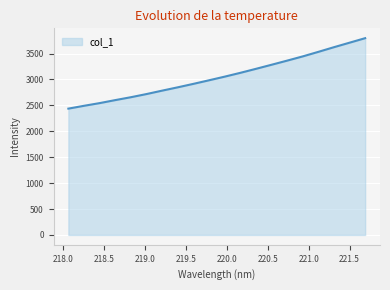

What is the difference between the maximum and minimum values?

1359.4